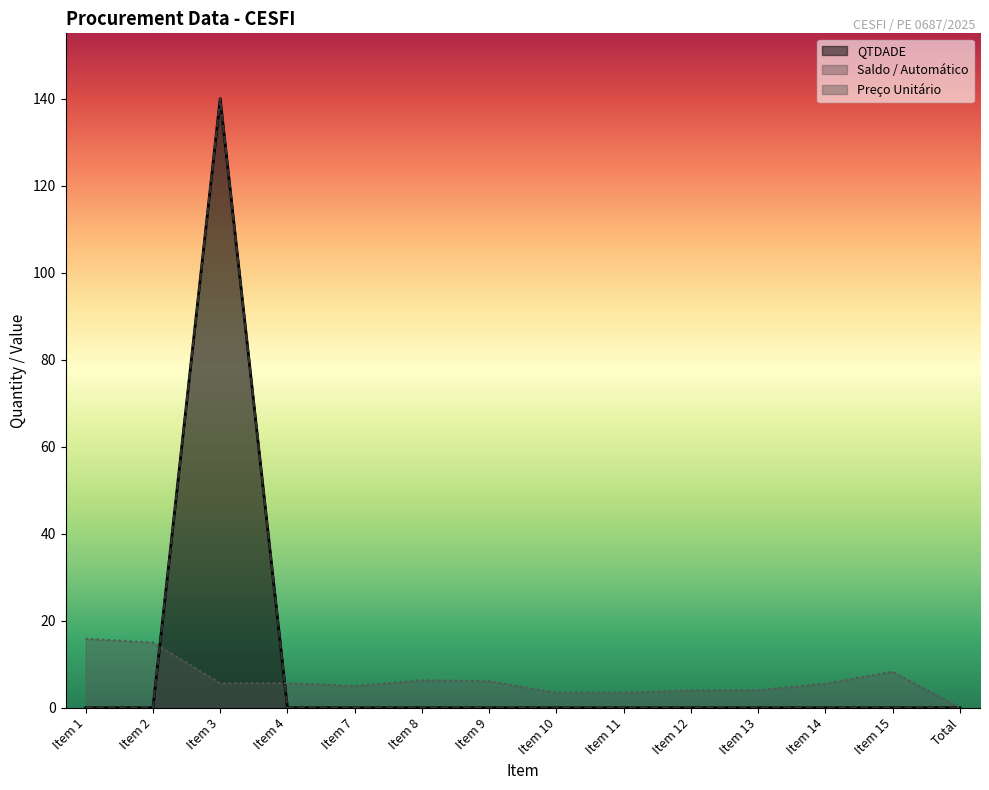

What position from the left is Item 11?

9